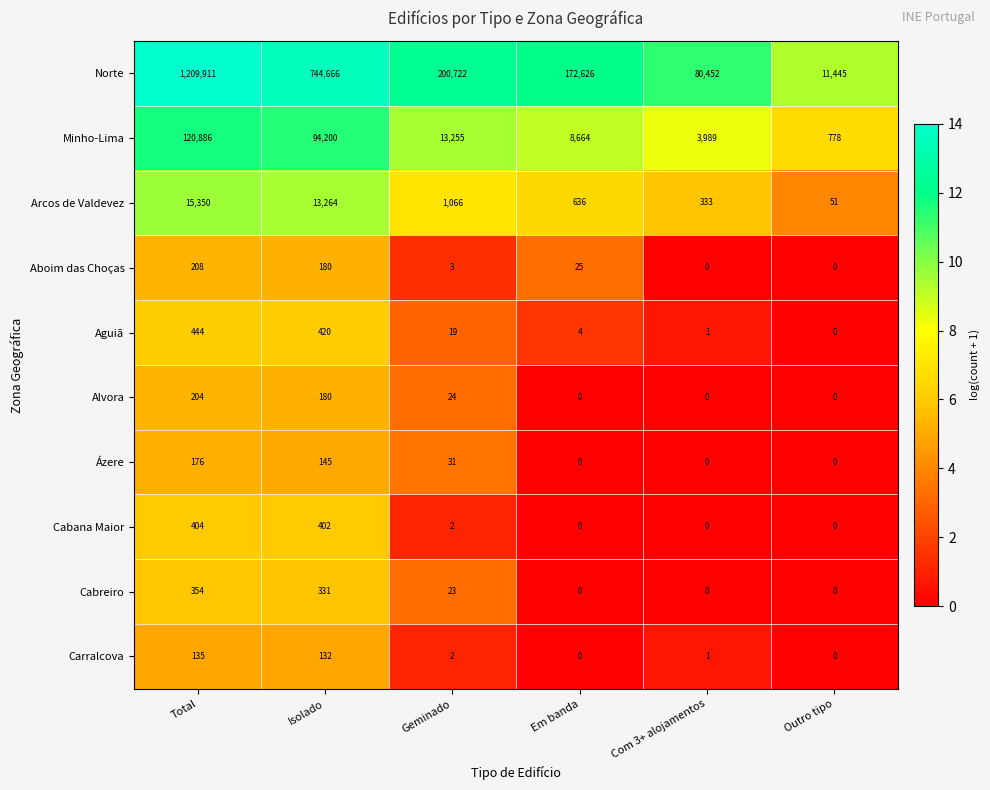

What is the difference between the Arcos de Valdevez values at Geminado and Isolado?

12198